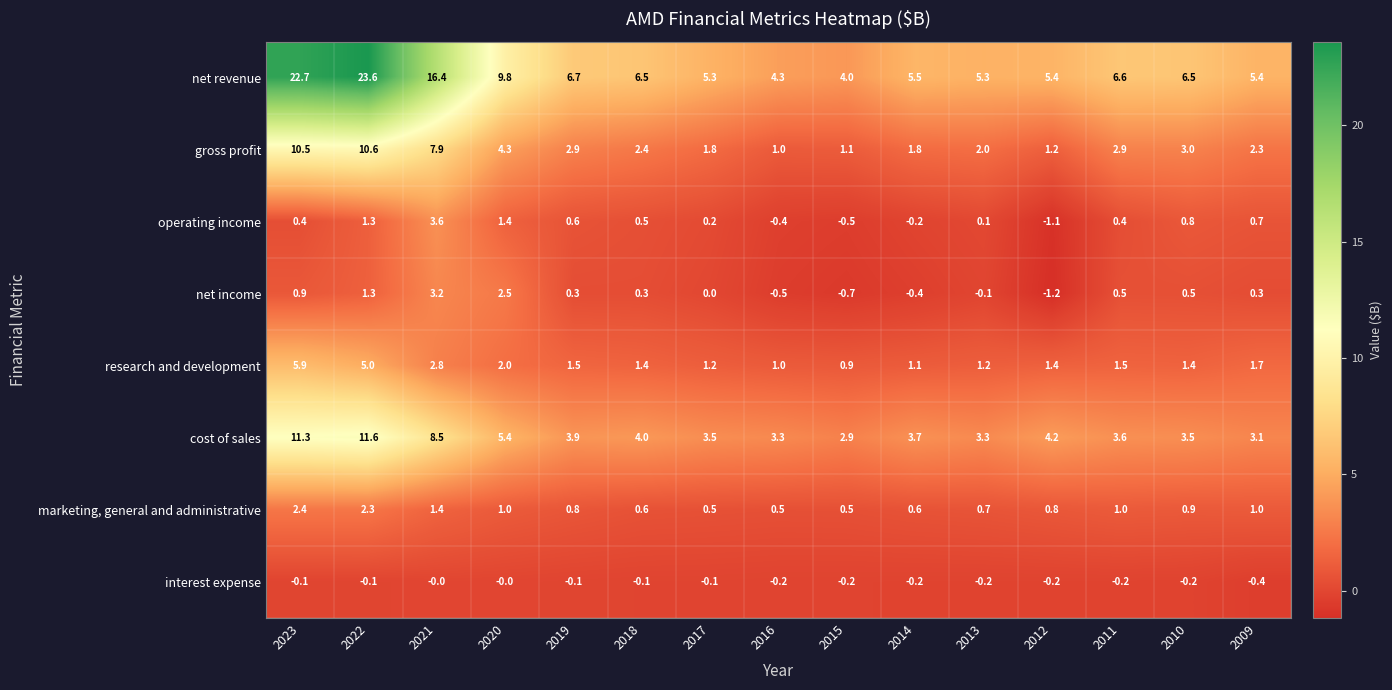

Which series has the largest range (max minus min)?

net revenue